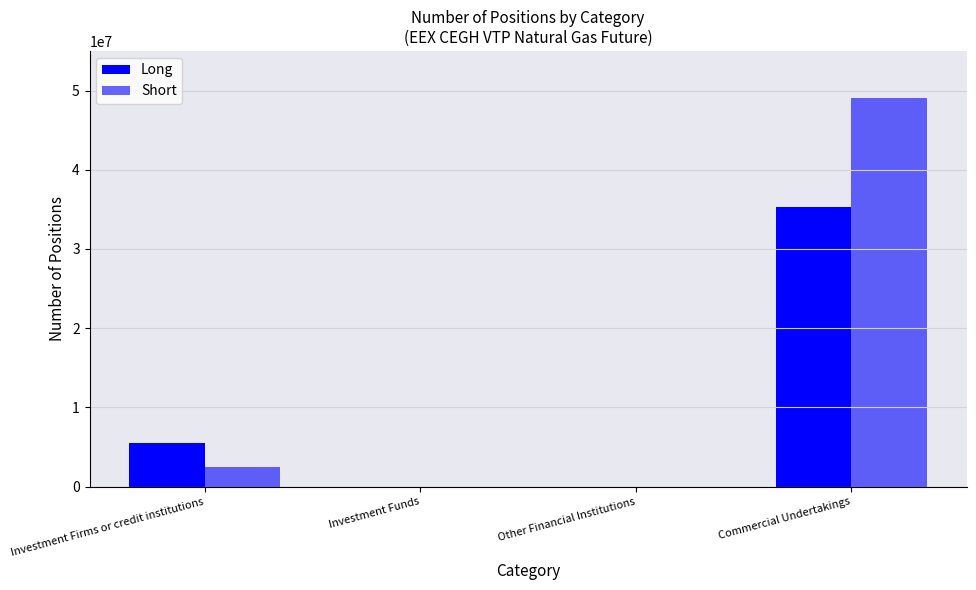

What is the sum of all Short values?

51499576